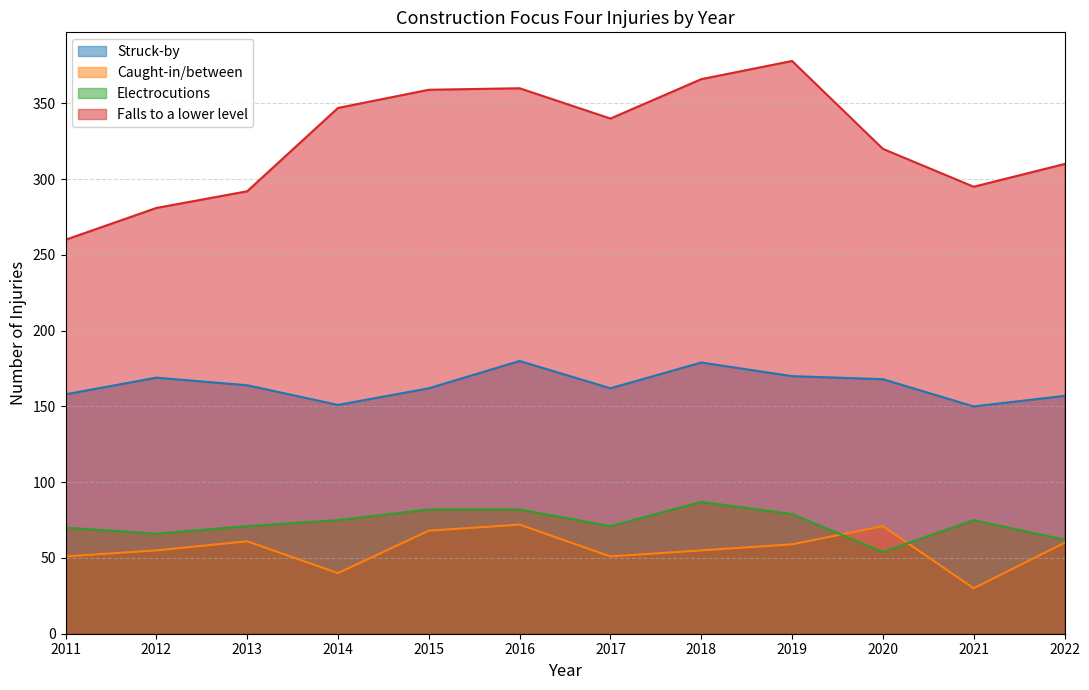

Is it true that Caught-in/between equals 59 at 2019?

True